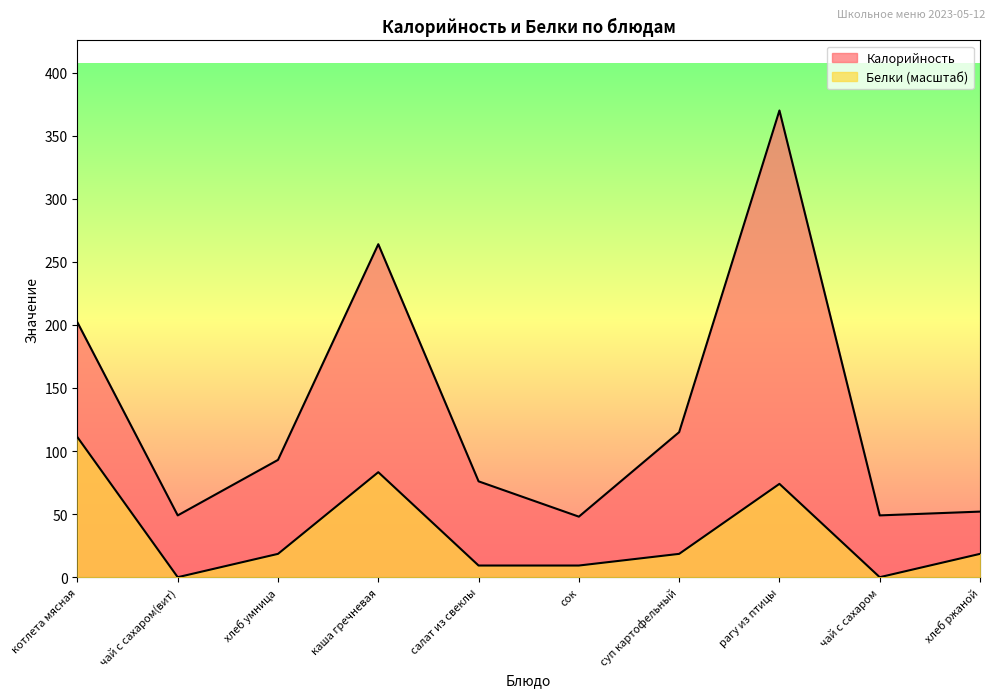

What is the sum of all Белки values?

342.2